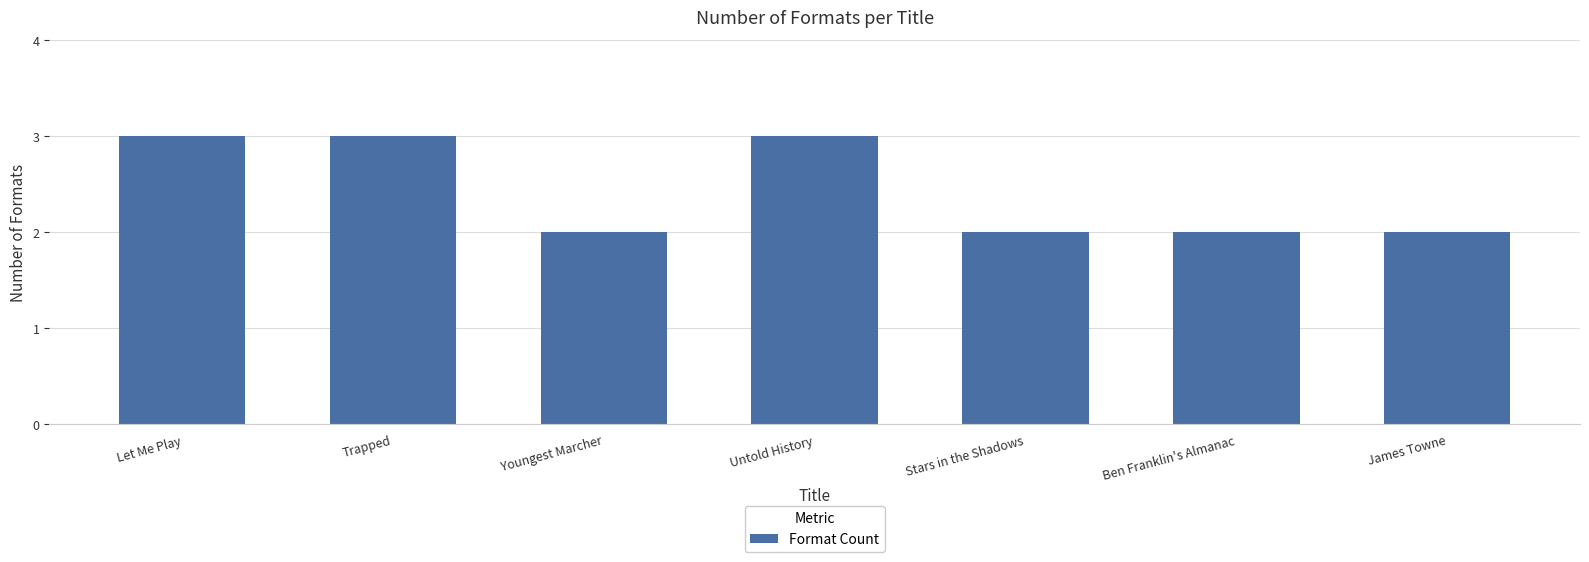

What is the approximate value at Untold History?

3